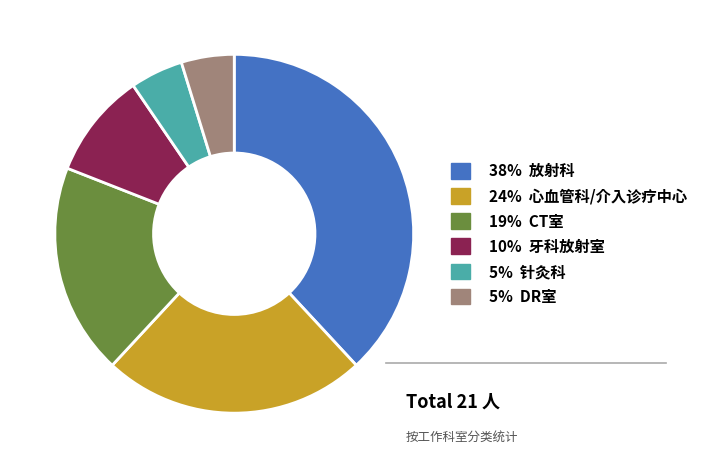

Is there any slice that represents more than half of the pie?

No